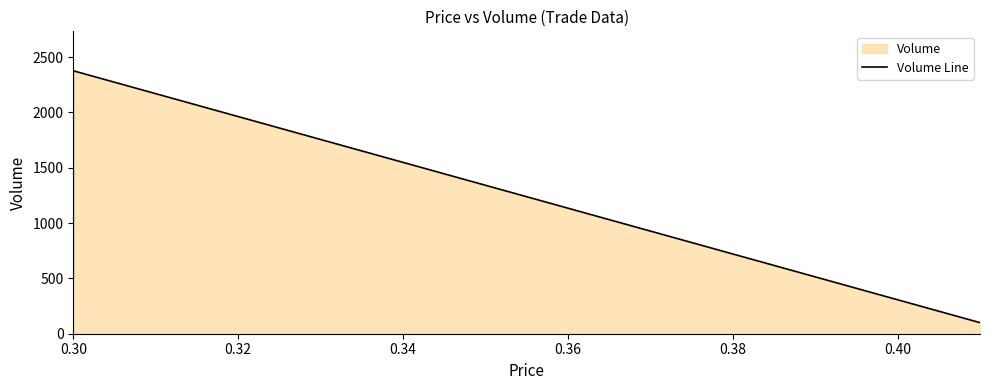

How many data points are less than 500?

1